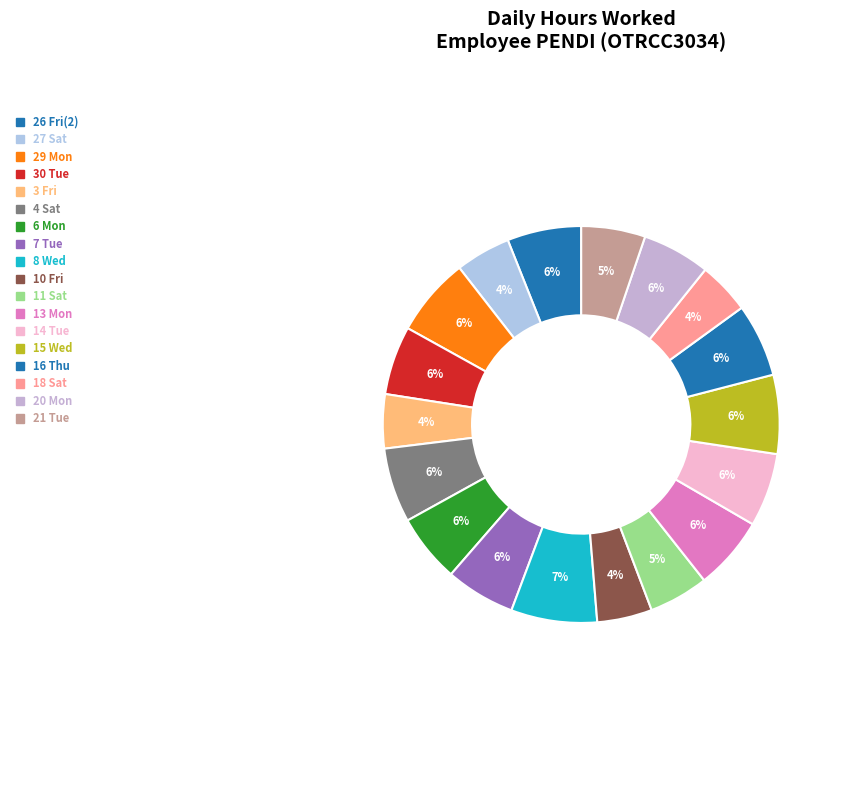

What is the total percentage of 26 Fri(2) and 4 Sat?

12.1%